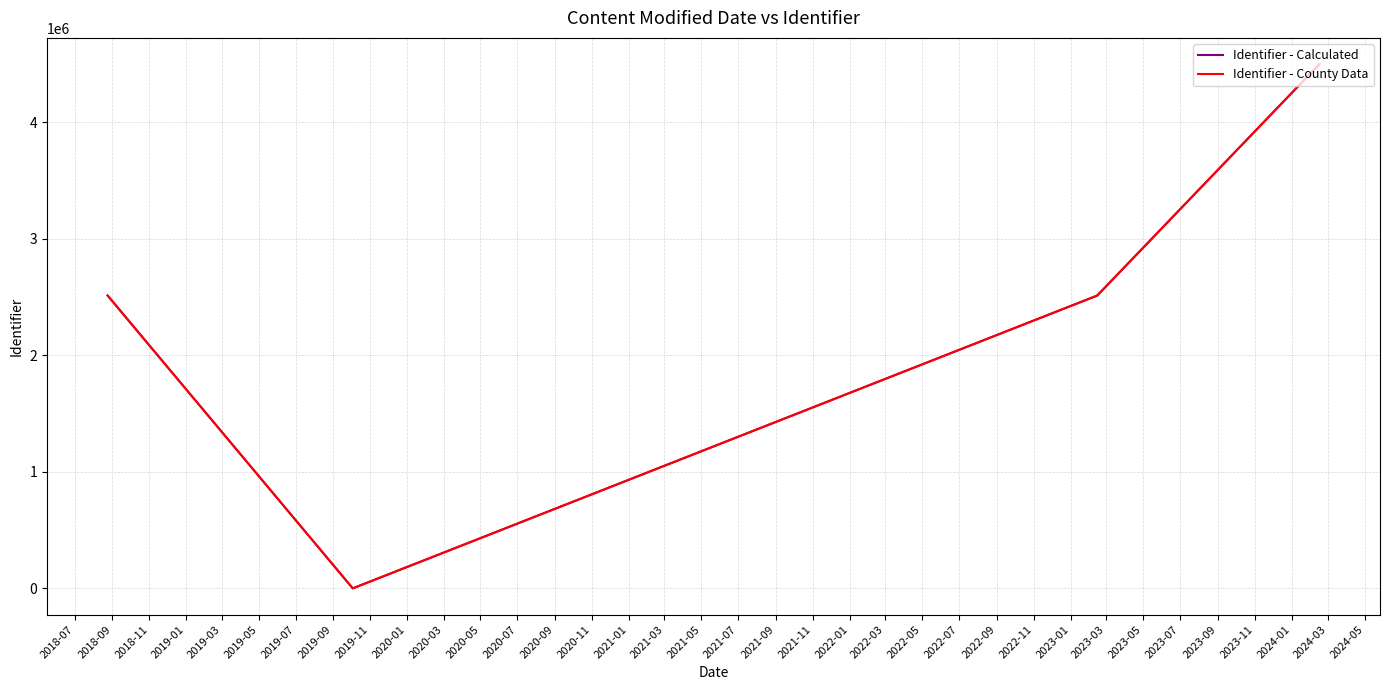

How many data points in Identifier - Calculated are above 2511795?

2